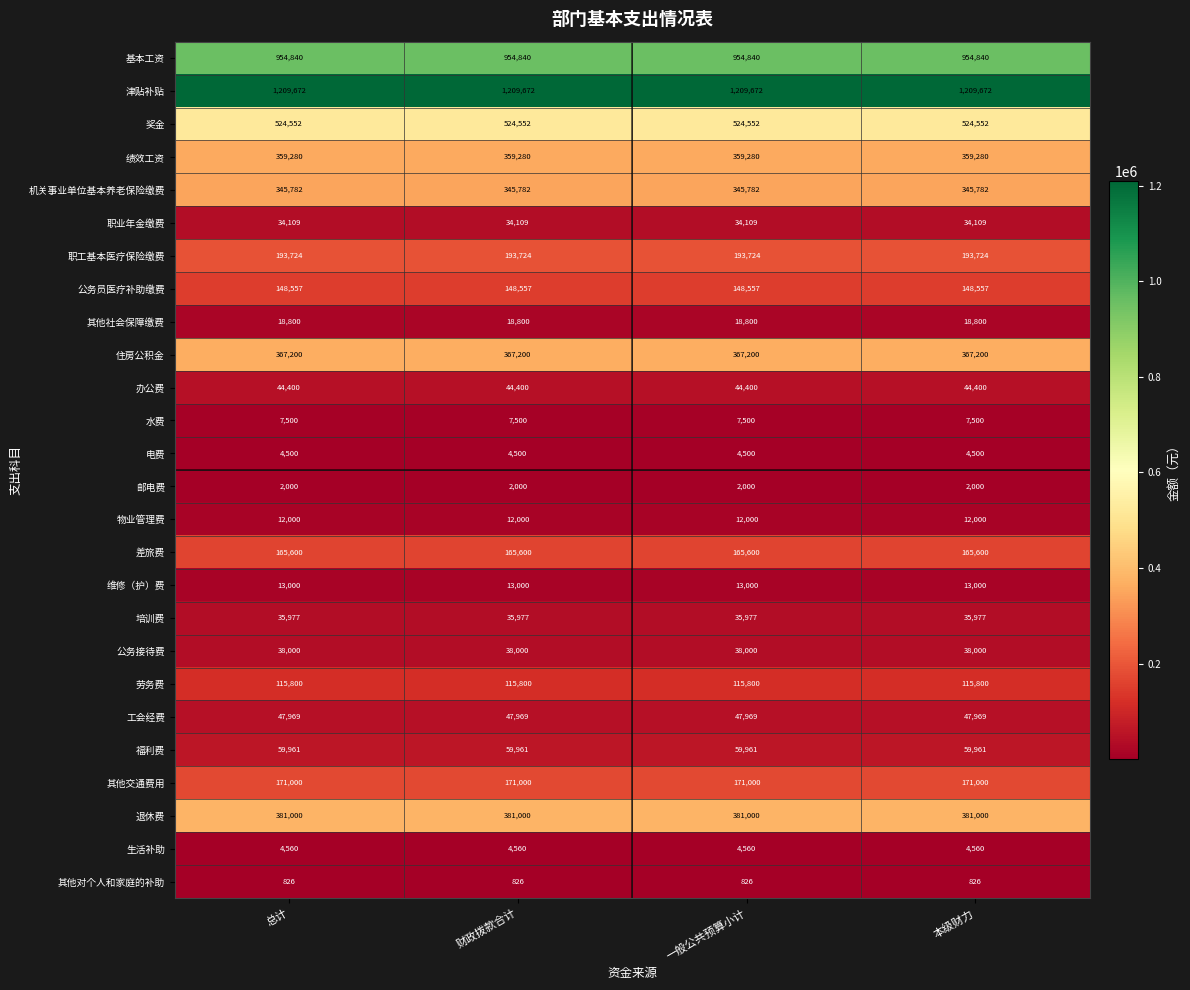

True or false: 其他社会保障缴费 has a value of 7962 at 总计.

False